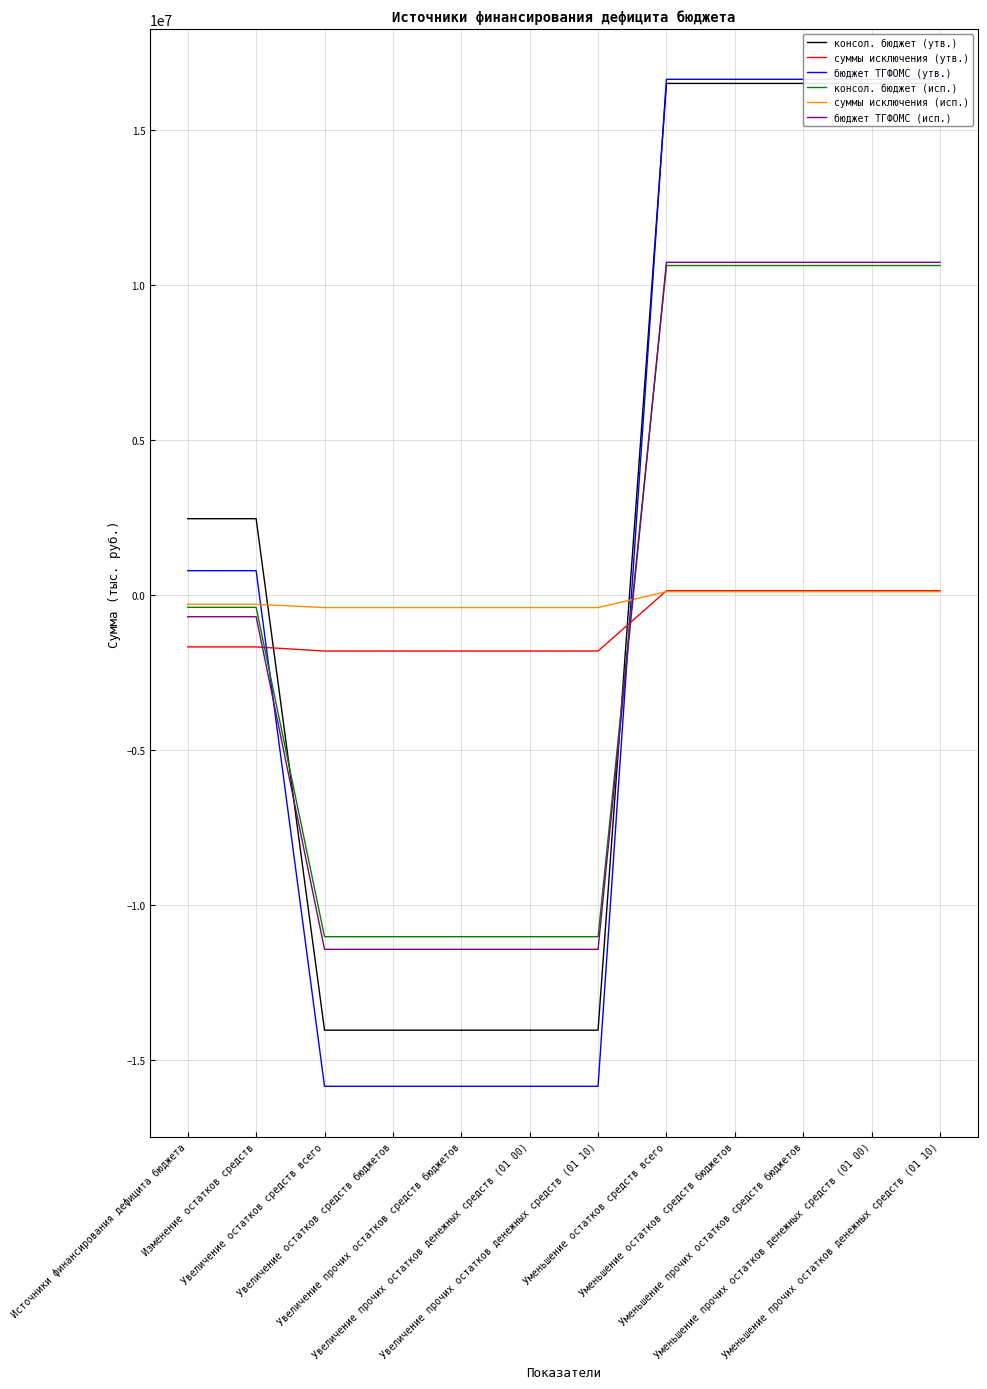

Reading right to left, list all the values displayed in this chart.

консол. бюджет (утв.): 16491200.0	16491200.0	16491200.0	16491200.0	16491200.0	-14033900.0	-14033900.0	-14033900.0	-14033900.0	-14033900.0	2457300.0	2457300.0
суммы исключения (утв.): 133300.0	133300.0	133300.0	133300.0	133300.0	-1809500.0	-1809500.0	-1809500.0	-1809500.0	-1809500.0	-1676200.0	-1676200.0
бюджет ТГФОМС (утв.): 16624500.0	16624500.0	16624500.0	16624500.0	16624500.0	-15843400.0	-15843400.0	-15843400.0	-15843400.0	-15843400.0	781100.0	781100.0
консол. бюджет (исп.): 10619427.2	10619427.2	10619427.2	10619427.2	10619427.2	-11019581.8	-11019581.8	-11019581.8	-11019581.8	-11019581.8	-400154.5	-400154.5
суммы исключения (исп.): 104398.8	104398.8	104398.8	104398.8	104398.8	-407555.0	-407555.0	-407555.0	-407555.0	-407555.0	-303156.2	-303156.2
бюджет ТГФОМС (исп.): 10723826.1	10723826.1	10723826.1	10723826.1	10723826.1	-11427136.8	-11427136.8	-11427136.8	-11427136.8	-11427136.8	-703310.7	-703310.7